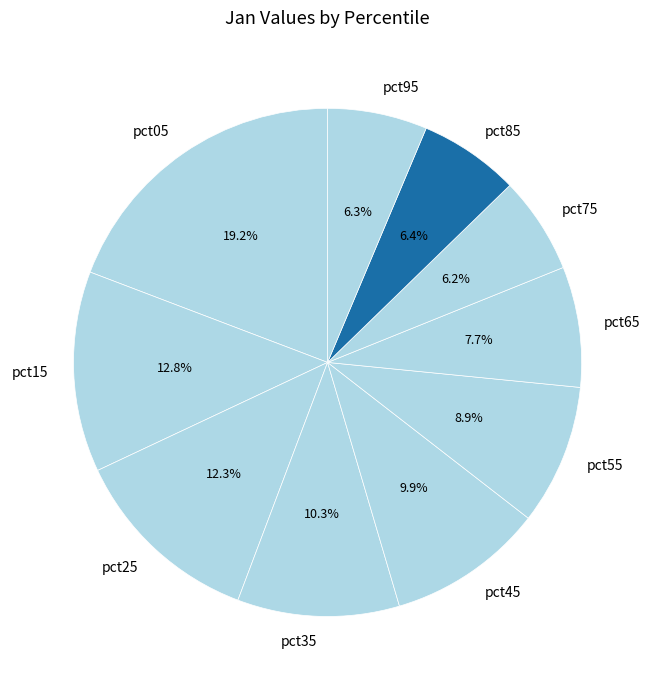

Do pct05 and pct85 together represent more than half of the pie?

No